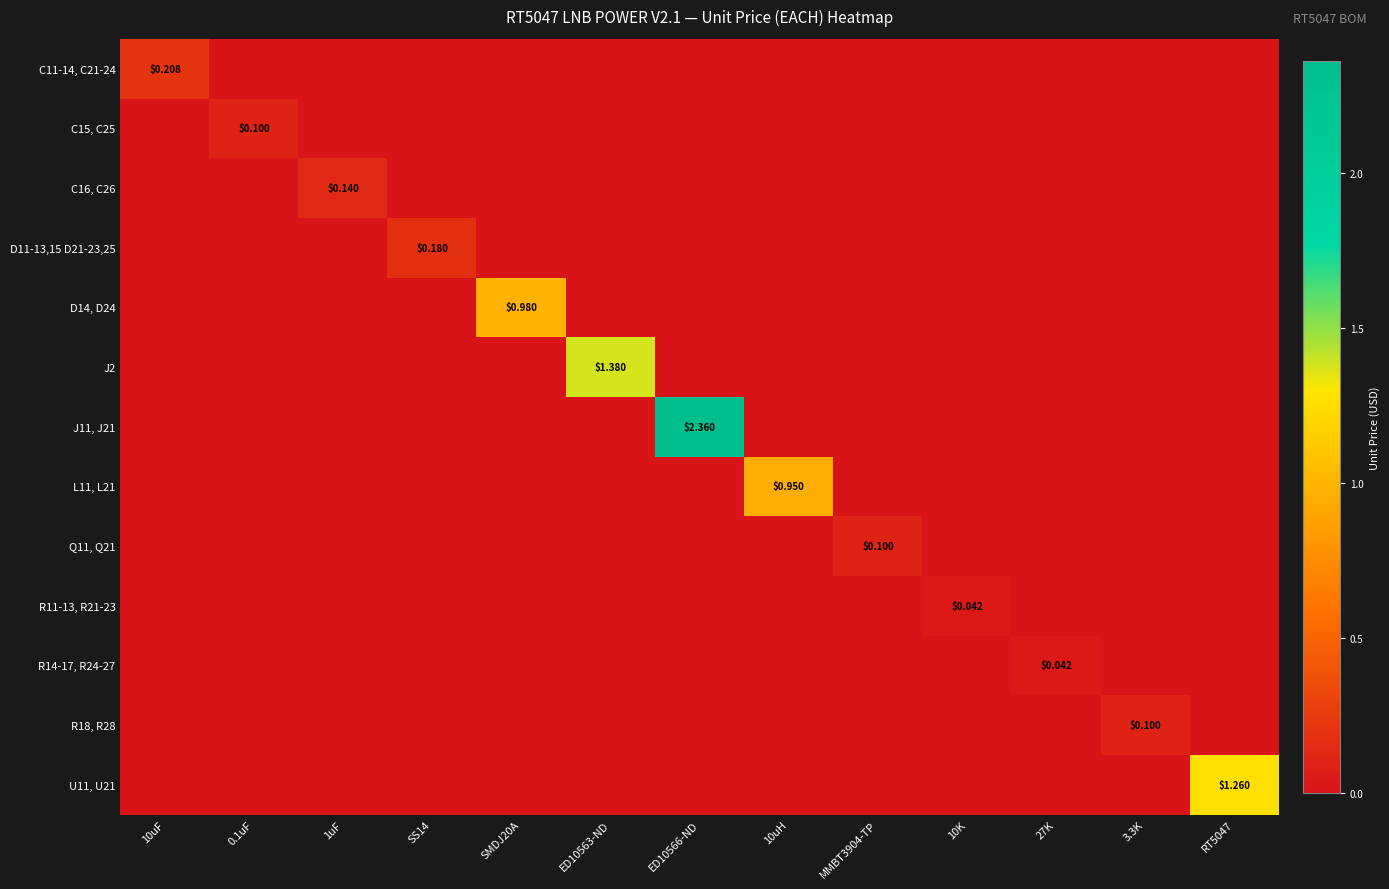

What is the sum of all J11, J21 values?

2.4